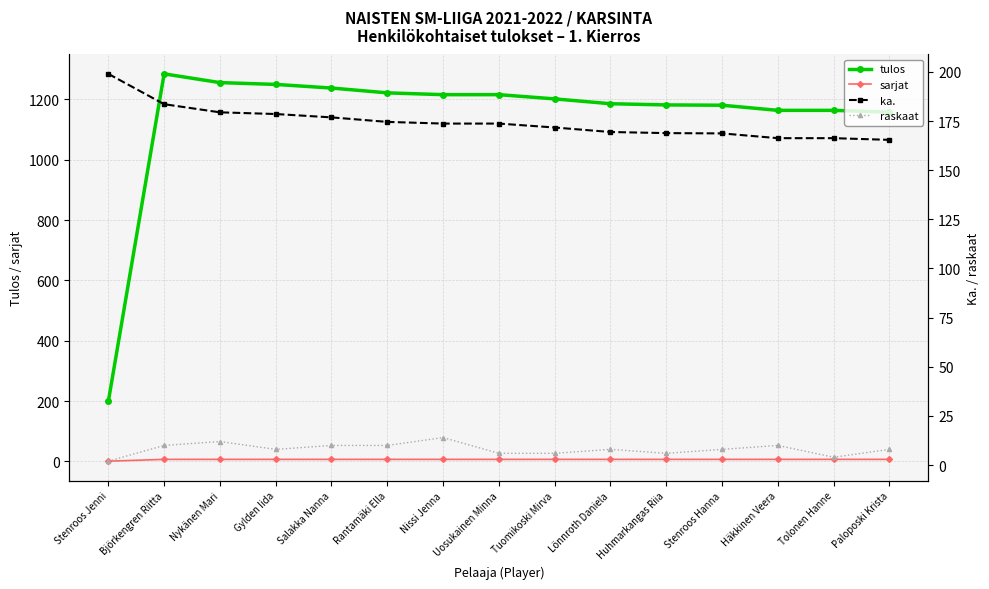

List the series in order of their peak value, lowest first.

sarjat, raskaat, ka., tulos